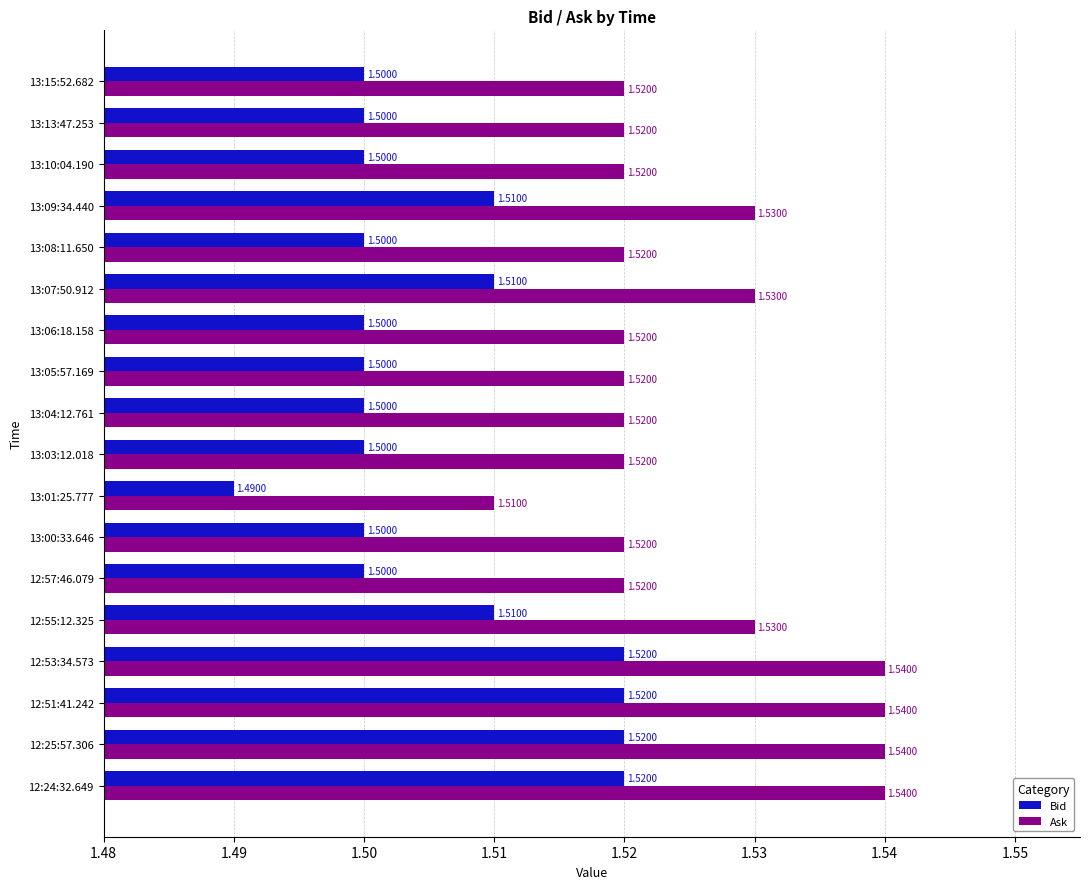

What is the average value of the Ask series?

1.5